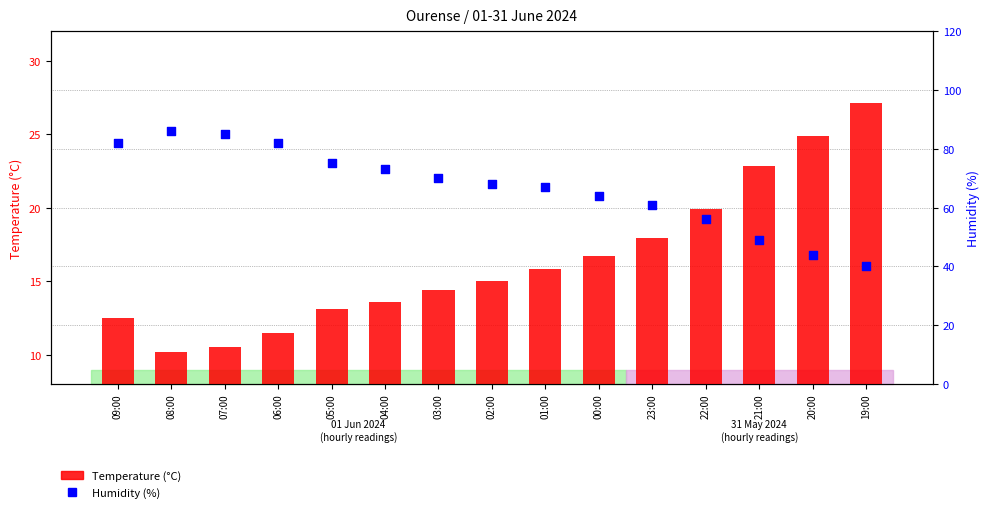

Which series contains the highest Y value?

Humidity (%)